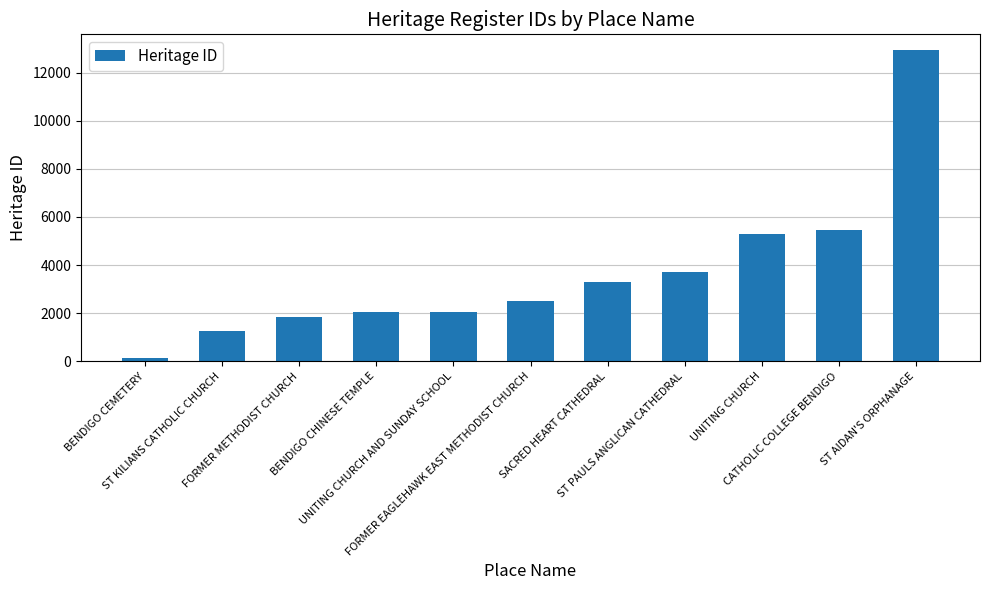

What is the label of the 6th bar from the right?

FORMER EAGLEHAWK EAST METHODIST CHURCH